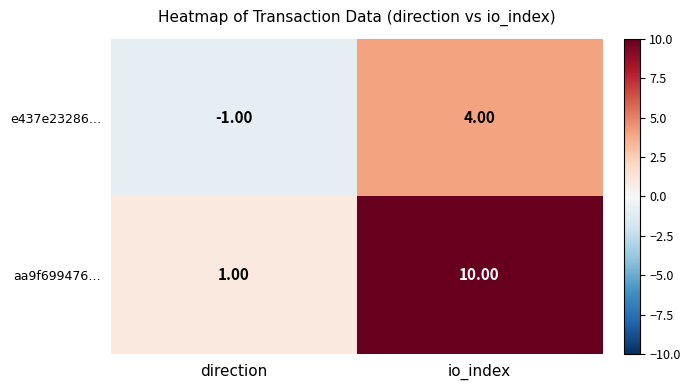

Rank the series by their average value, from lowest to highest.

e437e23286…, aa9f699476…